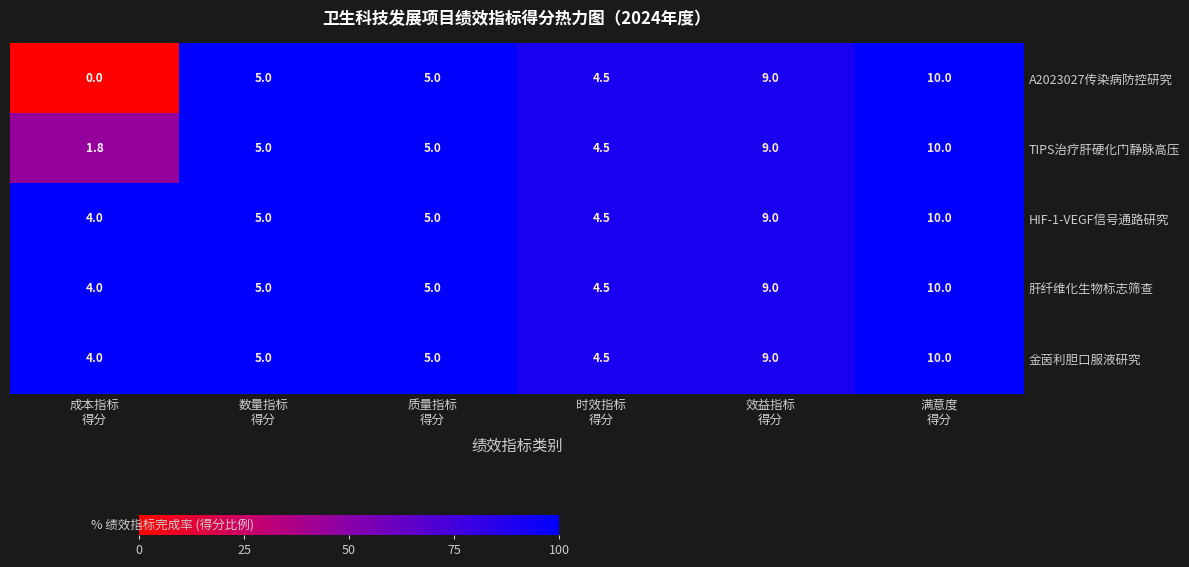

What is the total value across all series at 满意度
得分?

50.0